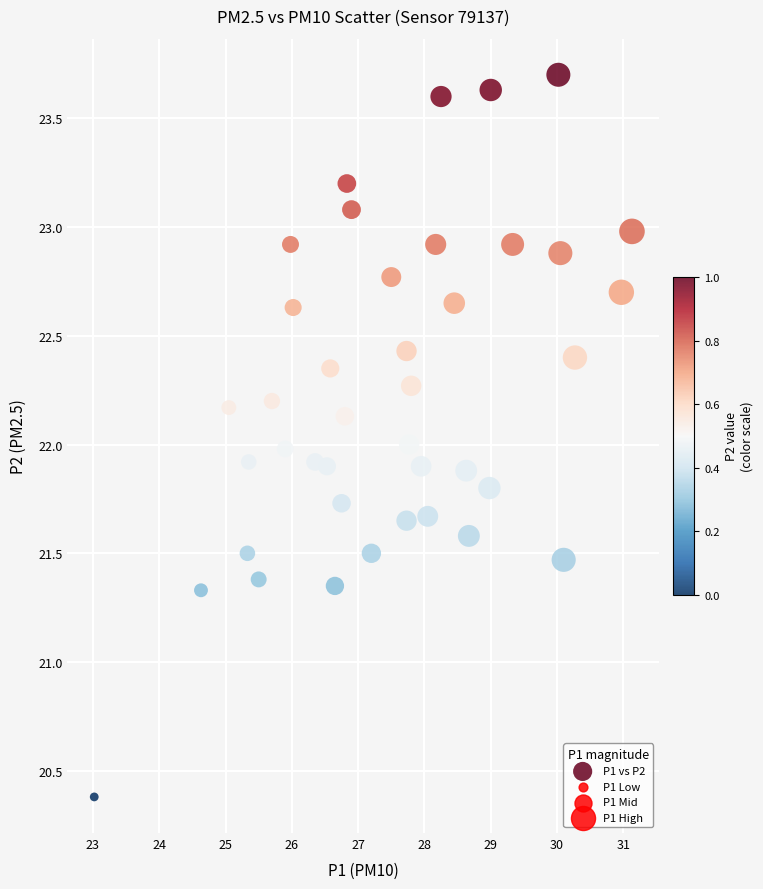

What is the range of X values (max minus min)?

8.1